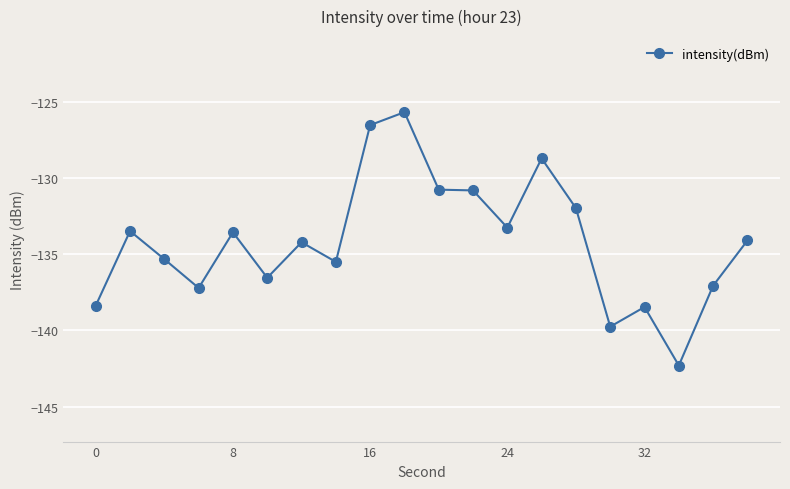

What is the difference between the maximum and second lowest values?

14.1